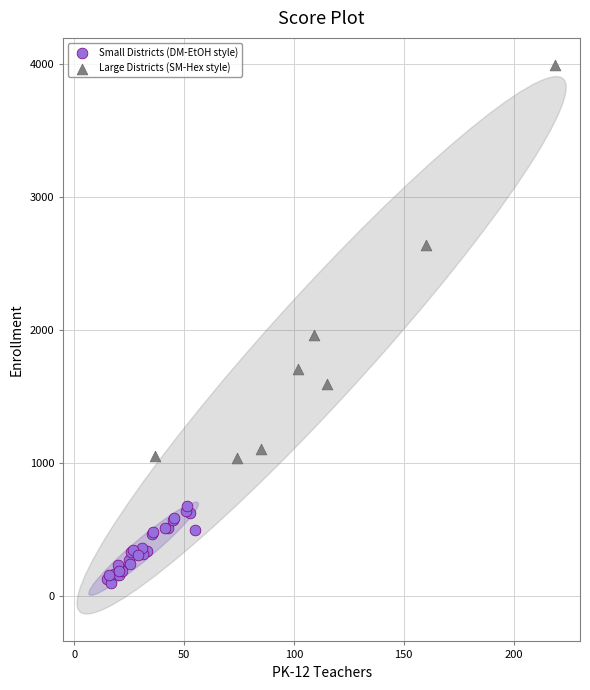

Which series contains the lowest Y value?

Small Districts (DM-EtOH style)